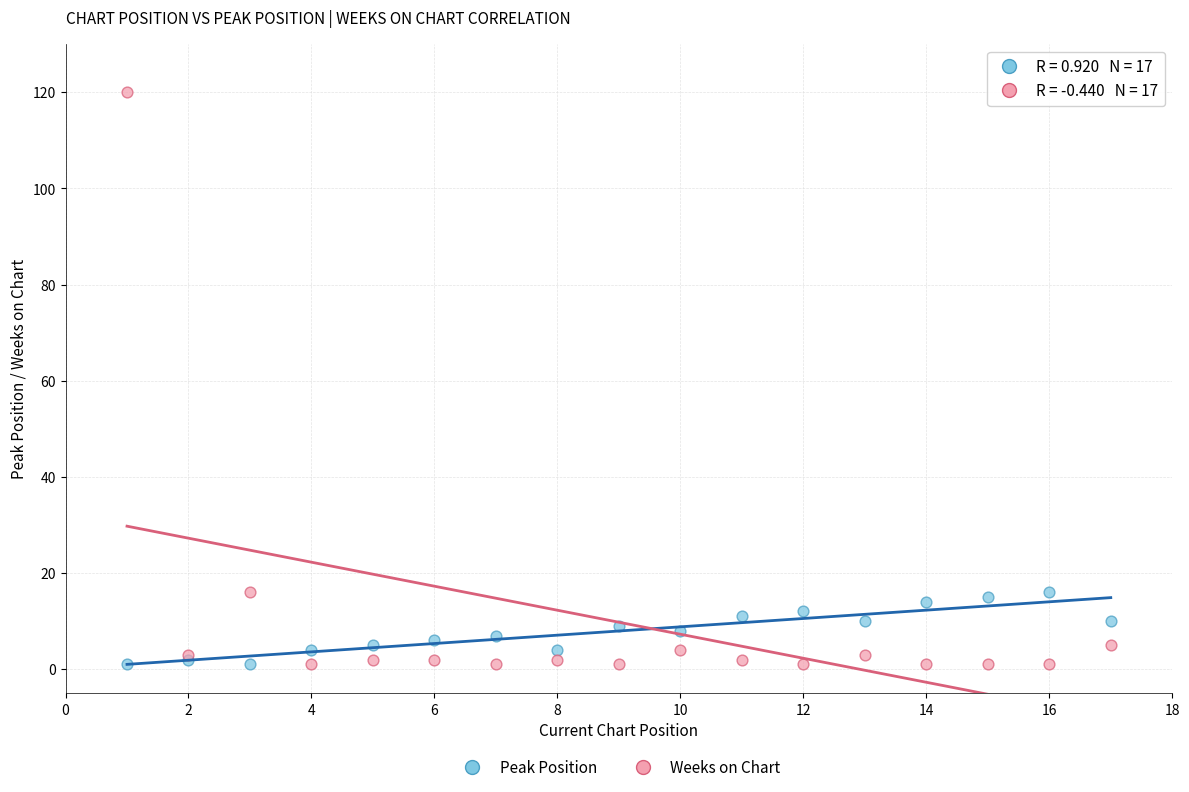

Which series contains the highest Y value?

Weeks on Chart